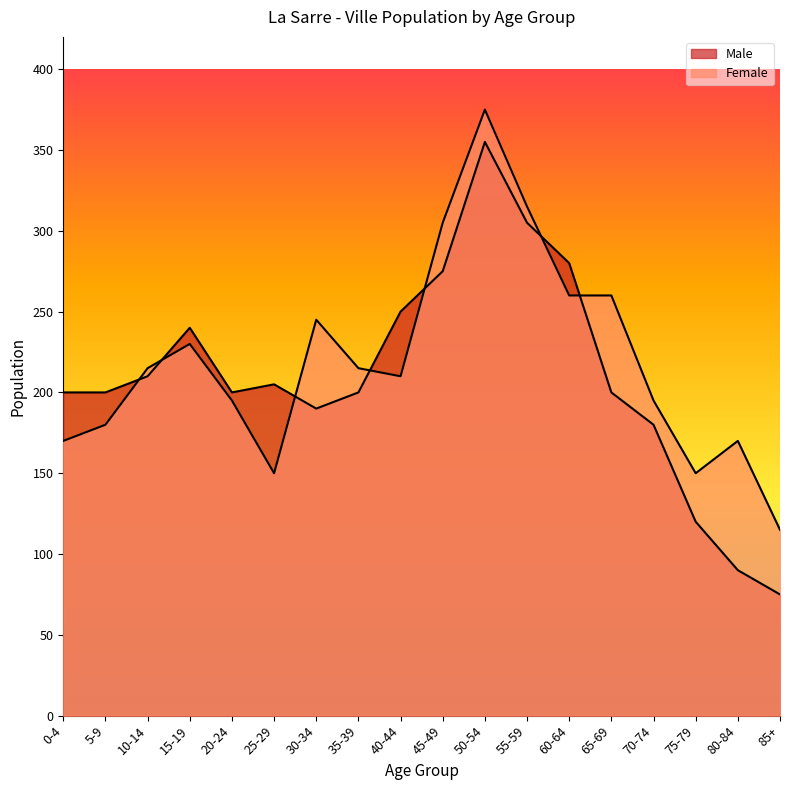

Reading left to right, transcribe all the data shown in this chart.

Male: 200	200	210	240	200	205	190	200	250	275	355	305	280	200	180	120	90	75
Female: 170	180	215	230	195	150	245	215	210	305	375	315	260	260	195	150	170	115